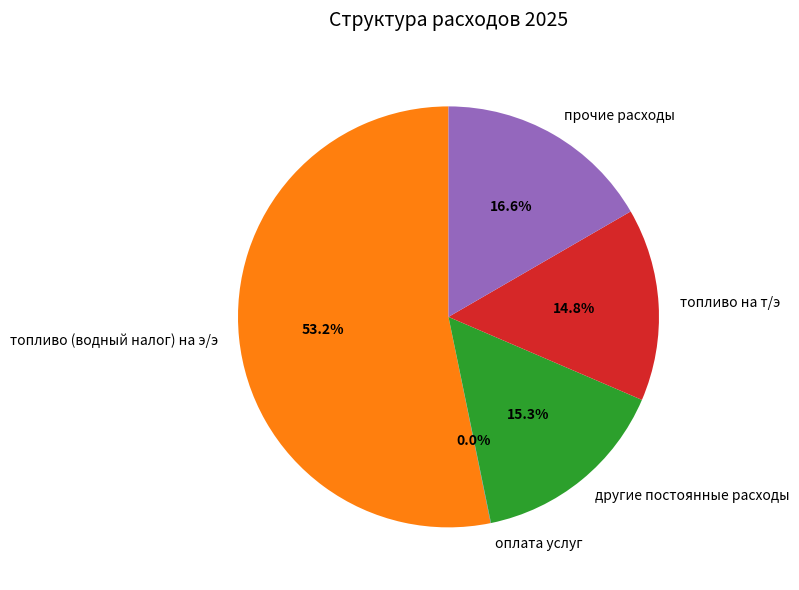

Between прочие расходы and топливо на т/э, which is larger?

прочие расходы